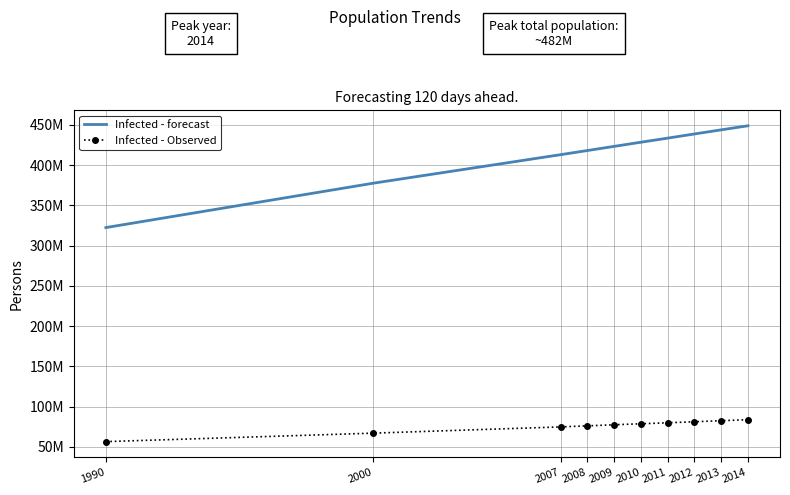

True or false: Infected - forecast has more than 2 points higher than both neighbors.

False